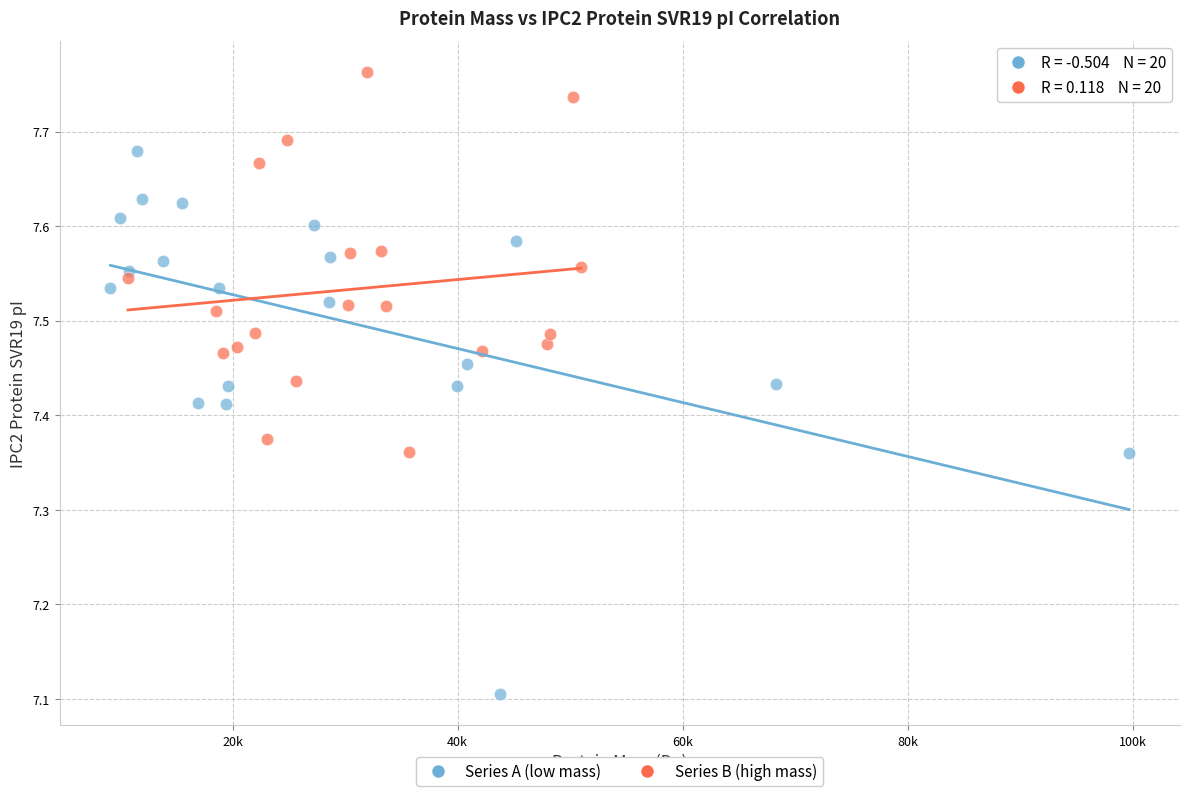

Which series has the widest spread of Y values?

Series A (low mass)